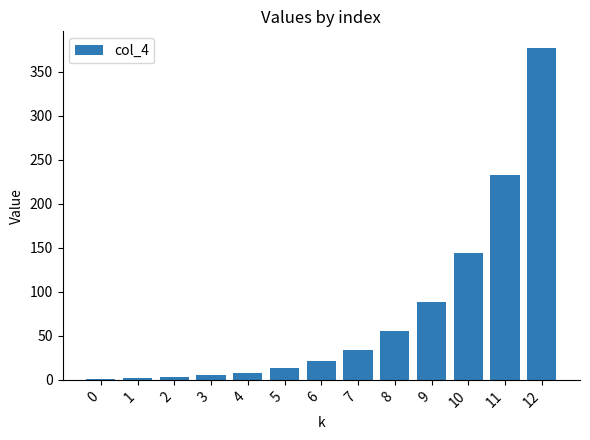

At which category does the chart reach its peak across all series?

12